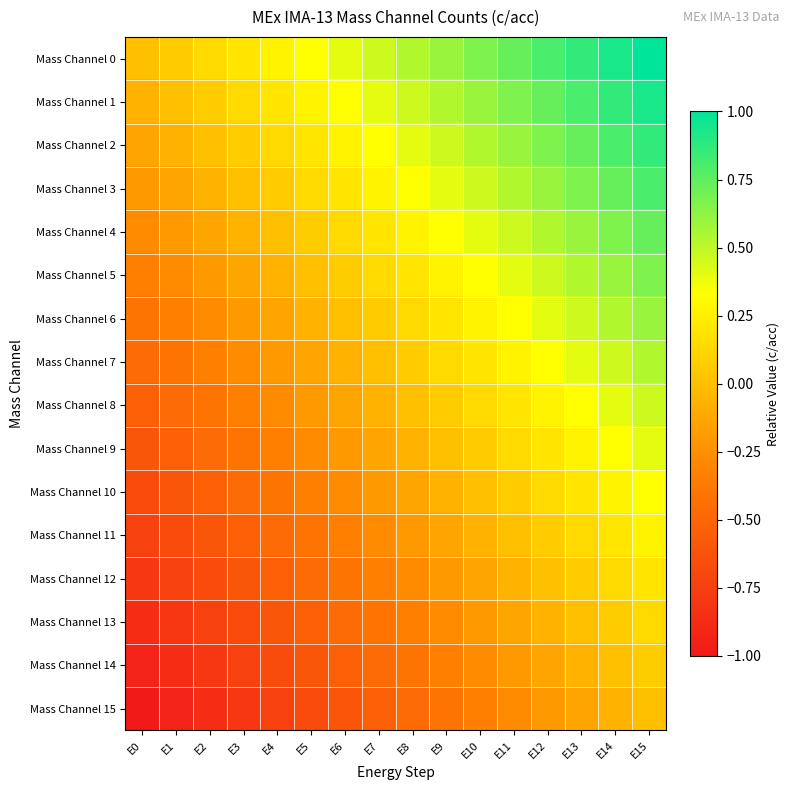

At which category is the sum across all series the highest?

E15